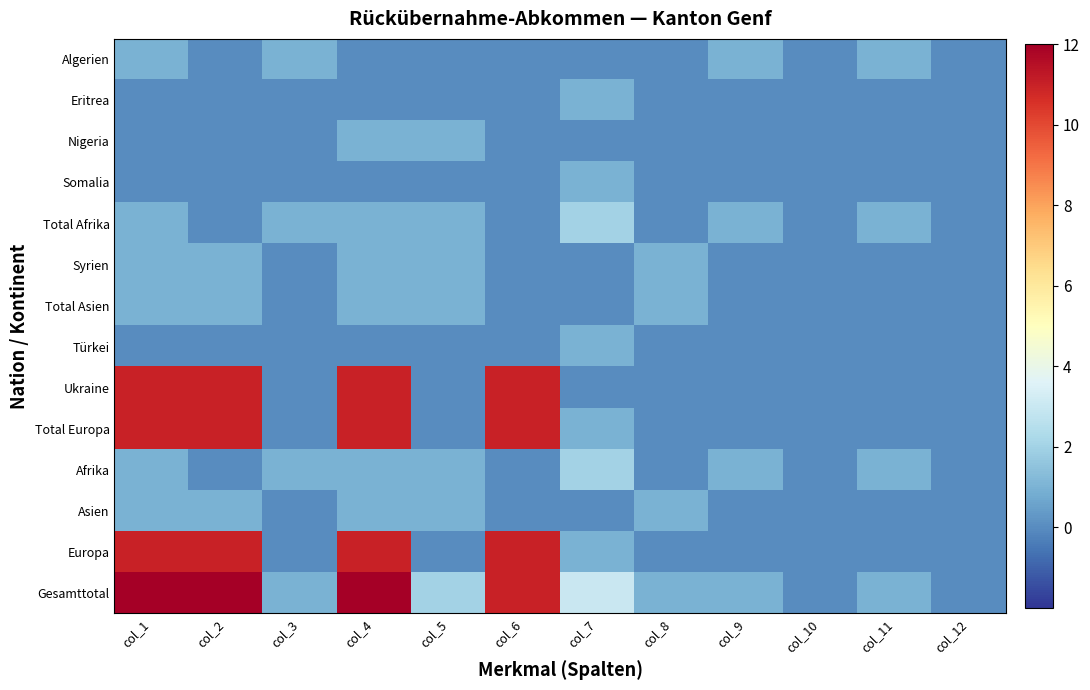

At col_8, list the series in order from smallest to largest.

Algerien, Eritrea, Nigeria, Somalia, Total Afrika, Türkei, Ukraine, Total Europa, Afrika, Europa, Syrien, Total Asien, Asien, Gesamttotal